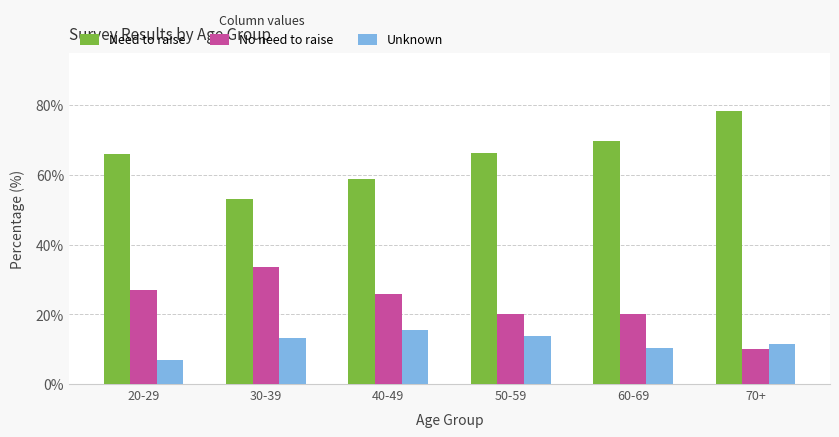

Read the Need to raise value at 20-29.

65.9